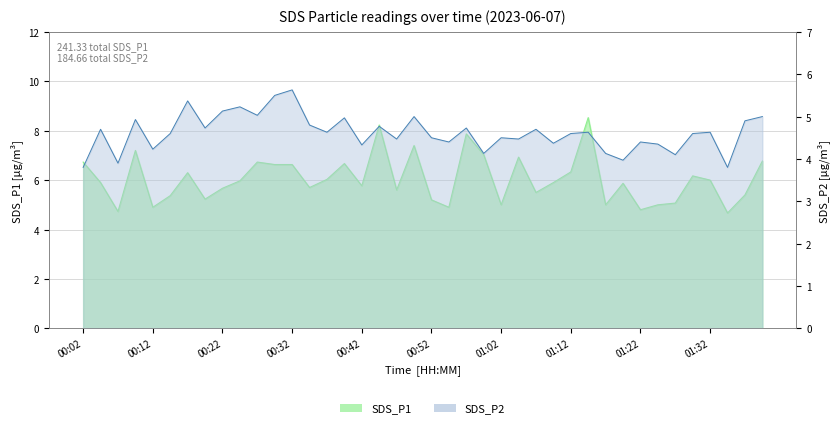

What is the minimum value shown in the chart?

3.8